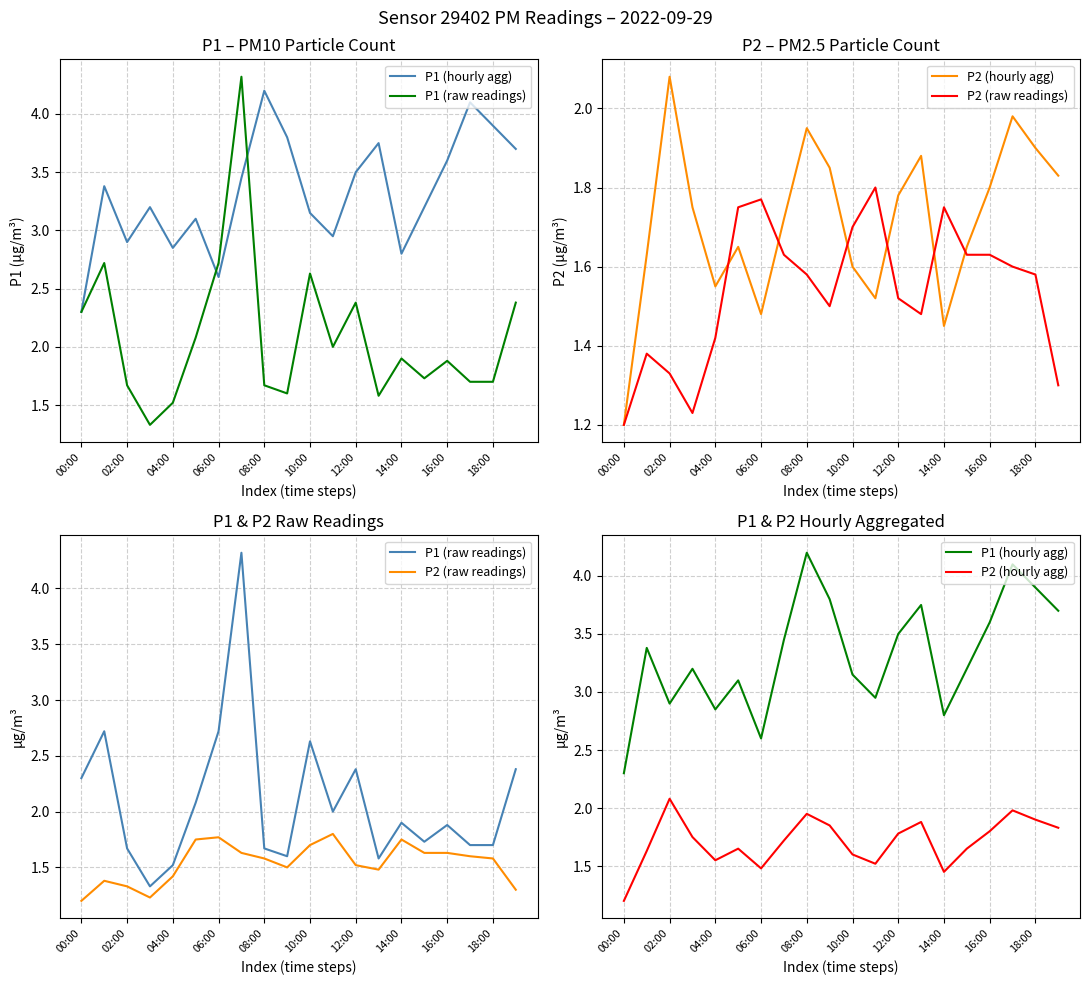

How many P2 (raw readings) values are between 1 and 2?

20